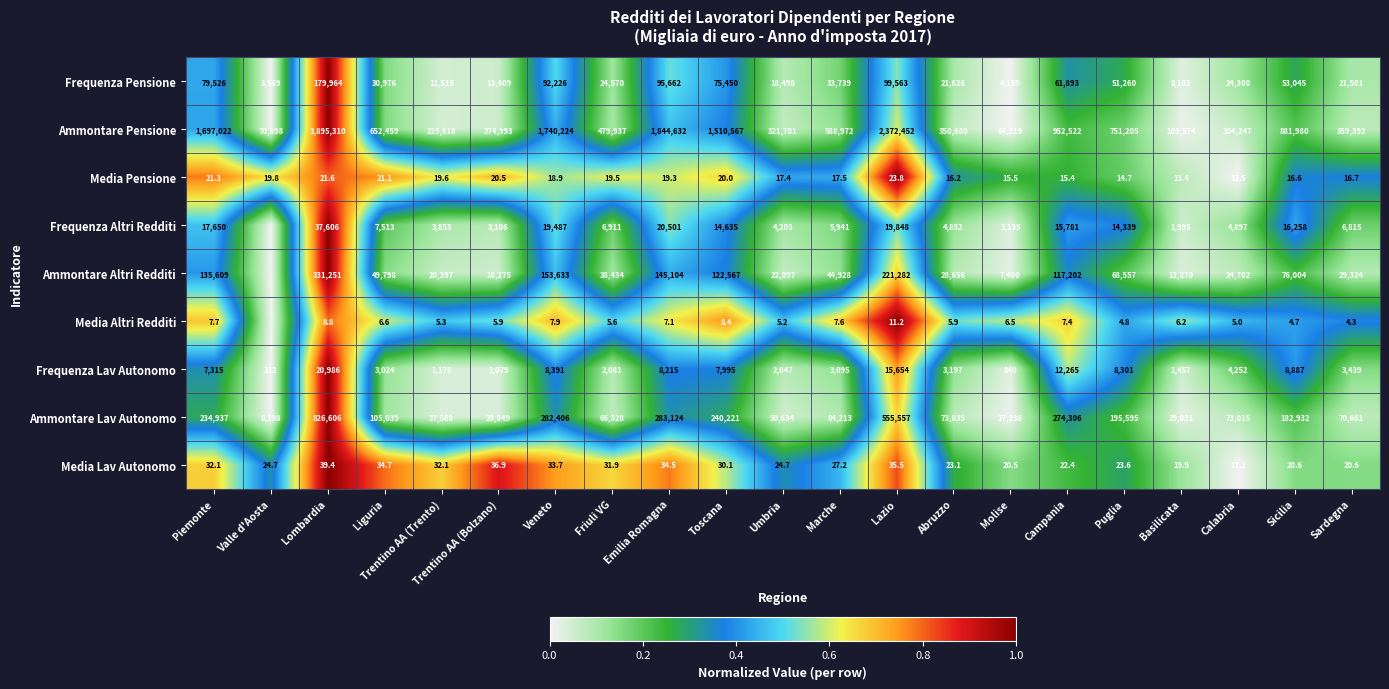

What is the approximate value of Media Pensione at Calabria?

12.5